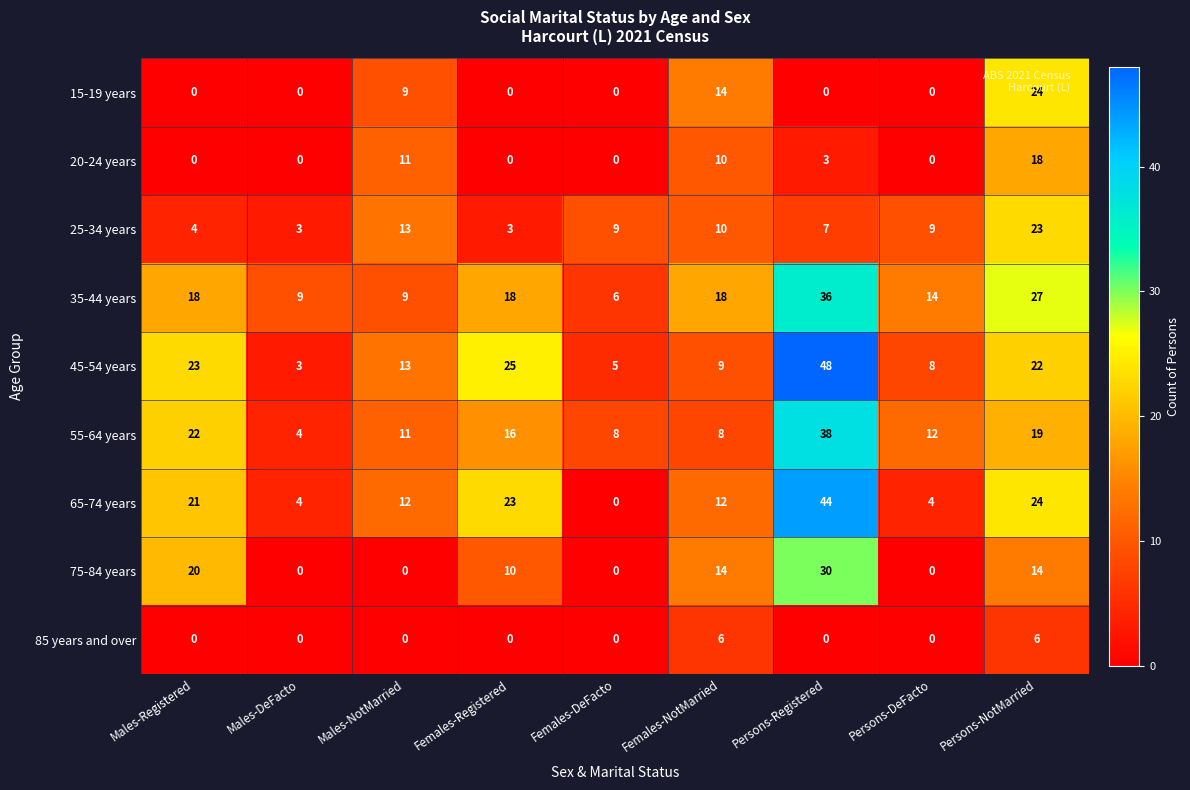

Where is 55-64 years nearest to the value 21?

Males-Registered